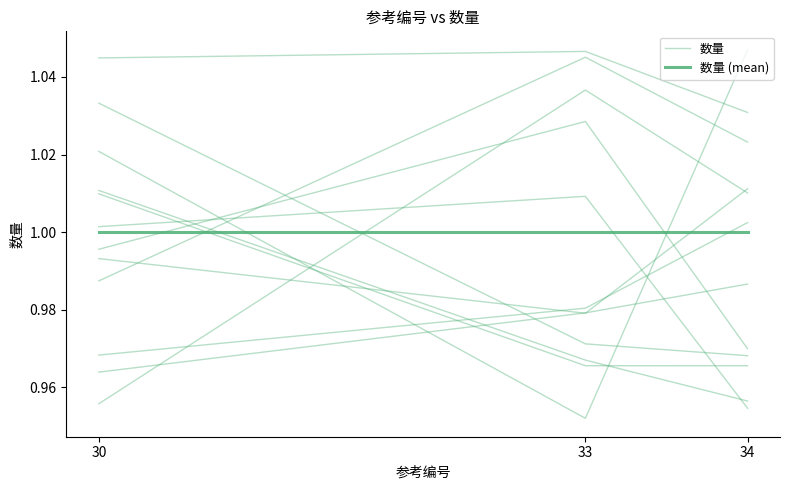

How many distinct data groups are displayed?

2